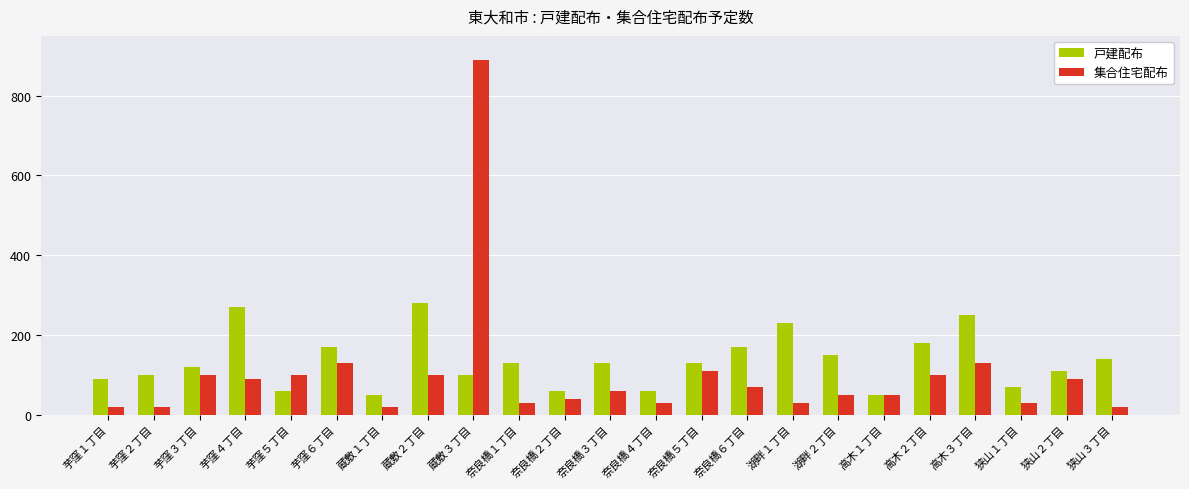

Reading right to left, extract all data points from this chart.

戸建配布: 狭山３丁目=140	狭山２丁目=110	狭山１丁目=70	高木３丁目=250	高木２丁目=180	高木１丁目=50	湖畔２丁目=150	湖畔１丁目=230	奈良橋６丁目=170	奈良橋５丁目=130	奈良橋４丁目=60	奈良橋３丁目=130	奈良橋２丁目=60	奈良橋１丁目=130	蔵敷３丁目=100	蔵敷２丁目=280	蔵敷１丁目=50	芋窪６丁目=170	芋窪５丁目=60	芋窪４丁目=270	芋窪３丁目=120	芋窪２丁目=100	芋窪１丁目=90
集合住宅配布: 狭山３丁目=20	狭山２丁目=90	狭山１丁目=30	高木３丁目=130	高木２丁目=100	高木１丁目=50	湖畔２丁目=50	湖畔１丁目=30	奈良橋６丁目=70	奈良橋５丁目=110	奈良橋４丁目=30	奈良橋３丁目=60	奈良橋２丁目=40	奈良橋１丁目=30	蔵敷３丁目=890	蔵敷２丁目=100	蔵敷１丁目=20	芋窪６丁目=130	芋窪５丁目=100	芋窪４丁目=90	芋窪３丁目=100	芋窪２丁目=20	芋窪１丁目=20